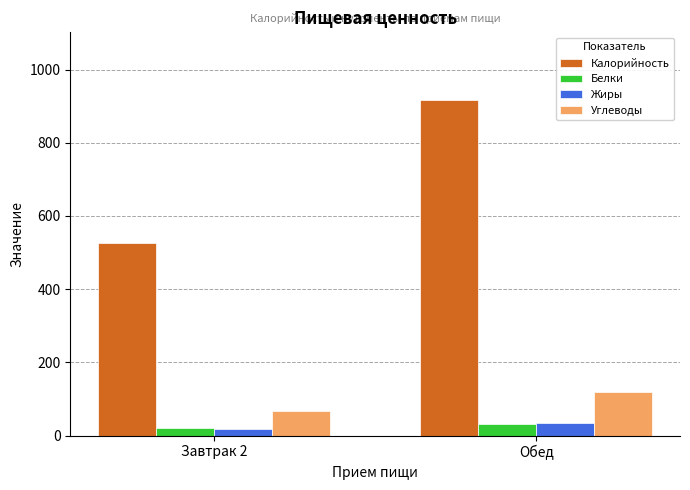

At which label does Белки reach its minimum?

Завтрак 2